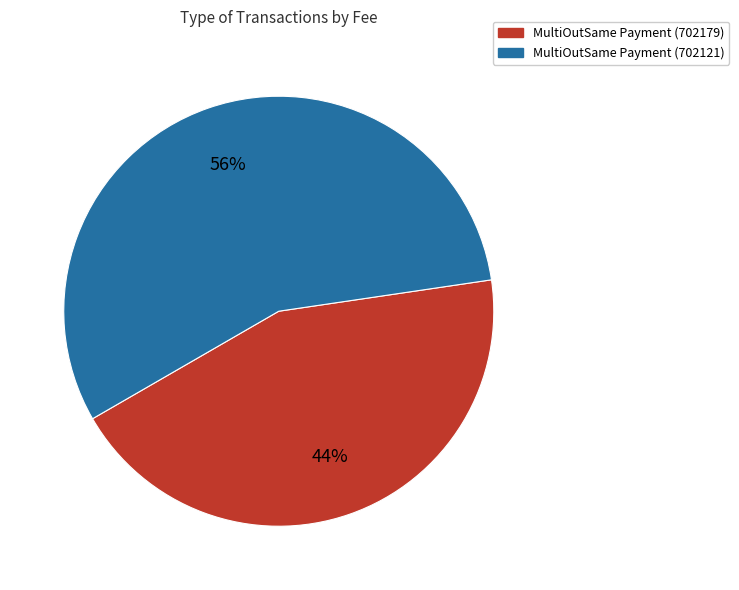

How many slices are in this pie chart?

2